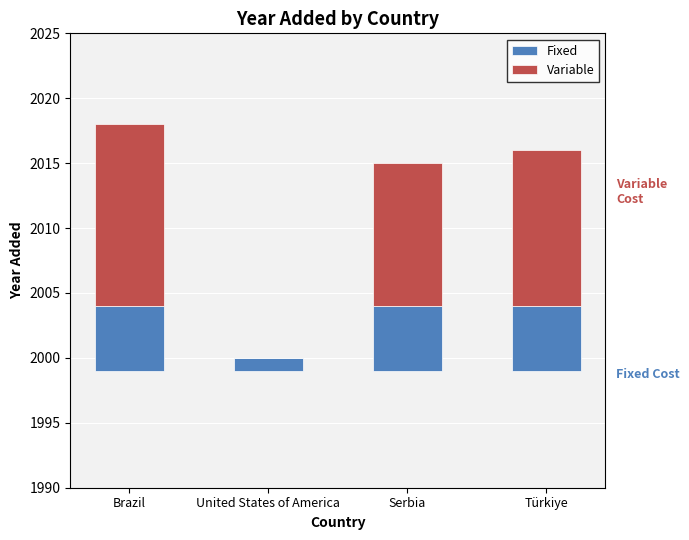

Is it true that Fixed equals 1 at United States of America?

True